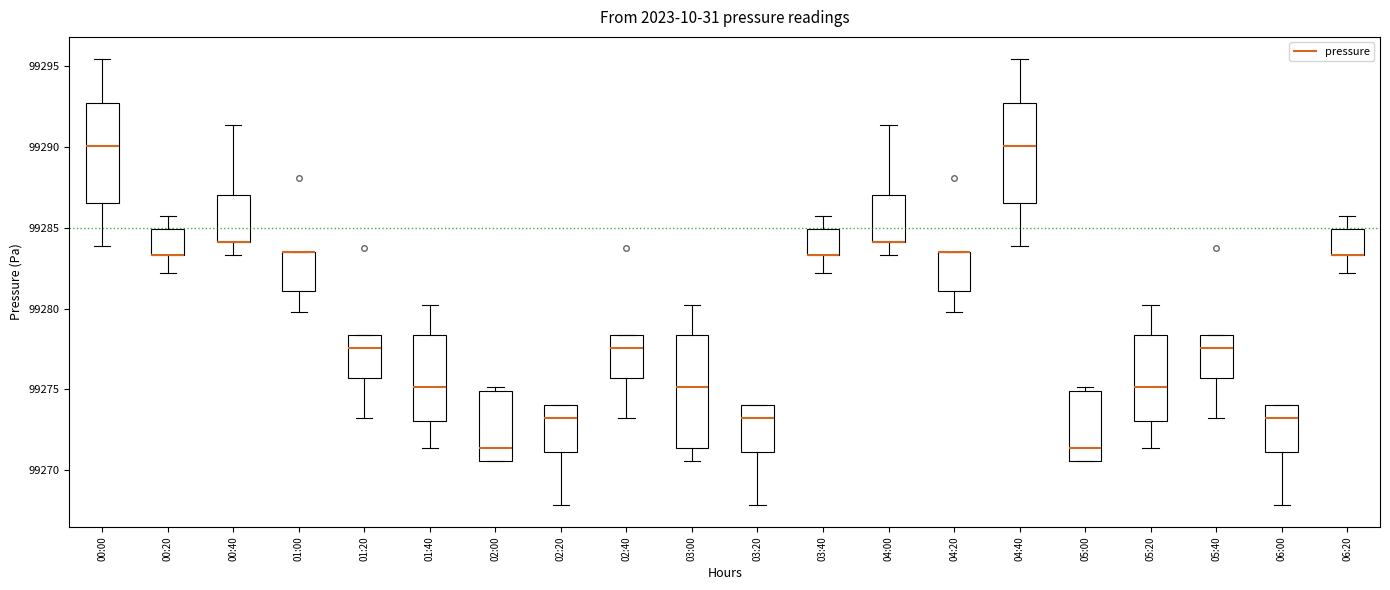

Reading left to right, transcribe this box plot: for each box, give where its median line is, the range the box spans, and where its two whiskers end, as read against the y-axis. The values are not printed on the chart, so give them approximately, as read against the axis.

00:00: median 99290.0, box 99286.5 to 99292.5, whiskers 99284.0 to 99295.5
00:20: median 99283.5 (drawn on the box's lower edge), box 99283.5 to 99285.0, whiskers 99282.0 to 99285.5
00:40: median 99284.0 (drawn on the box's lower edge), box 99284.0 to 99287.0, whiskers 99283.5 to 99291.5
01:00: median 99283.5 (drawn on the box's upper edge), box 99281.0 to 99283.5, whiskers 99280.0 to 99283.5
01:20: median 99277.5, box 99275.5 to 99278.5, whiskers 99273.5 to 99278.5
01:40: median 99275.0, box 99273.0 to 99278.5, whiskers 99271.5 to 99280.0
02:00: median 99271.5, box 99270.5 to 99275.0, whiskers 99270.5 to 99275.0 (just above the box's upper edge)
02:20: median 99273.5, box 99271.0 to 99274.0, whiskers 99268.0 to 99274.0
02:40: median 99277.5, box 99275.5 to 99278.5, whiskers 99273.5 to 99278.5
03:00: median 99275.0, box 99271.5 to 99278.5, whiskers 99270.5 to 99280.0
03:20: median 99273.5, box 99271.0 to 99274.0, whiskers 99268.0 to 99274.0
03:40: median 99283.5 (drawn on the box's lower edge), box 99283.5 to 99285.0, whiskers 99282.0 to 99285.5
04:00: median 99284.0 (drawn on the box's lower edge), box 99284.0 to 99287.0, whiskers 99283.5 to 99291.5
04:20: median 99283.5 (drawn on the box's upper edge), box 99281.0 to 99283.5, whiskers 99280.0 to 99283.5
04:40: median 99290.0, box 99286.5 to 99292.5, whiskers 99284.0 to 99295.5
05:00: median 99271.5, box 99270.5 to 99275.0, whiskers 99270.5 to 99275.0 (just above the box's upper edge)
05:20: median 99275.0, box 99273.0 to 99278.5, whiskers 99271.5 to 99280.0
05:40: median 99277.5, box 99275.5 to 99278.5, whiskers 99273.5 to 99278.5
06:00: median 99273.5, box 99271.0 to 99274.0, whiskers 99268.0 to 99274.0
06:20: median 99283.5 (drawn on the box's lower edge), box 99283.5 to 99285.0, whiskers 99282.0 to 99285.5